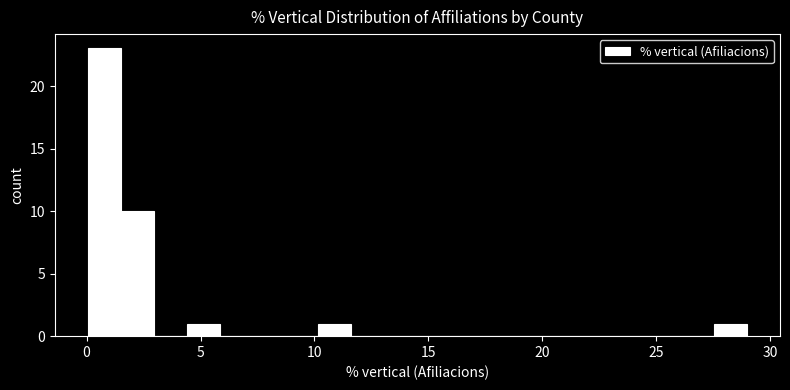

Read against the x-axis, roughly where is the centre of the tallest bar?

1.0